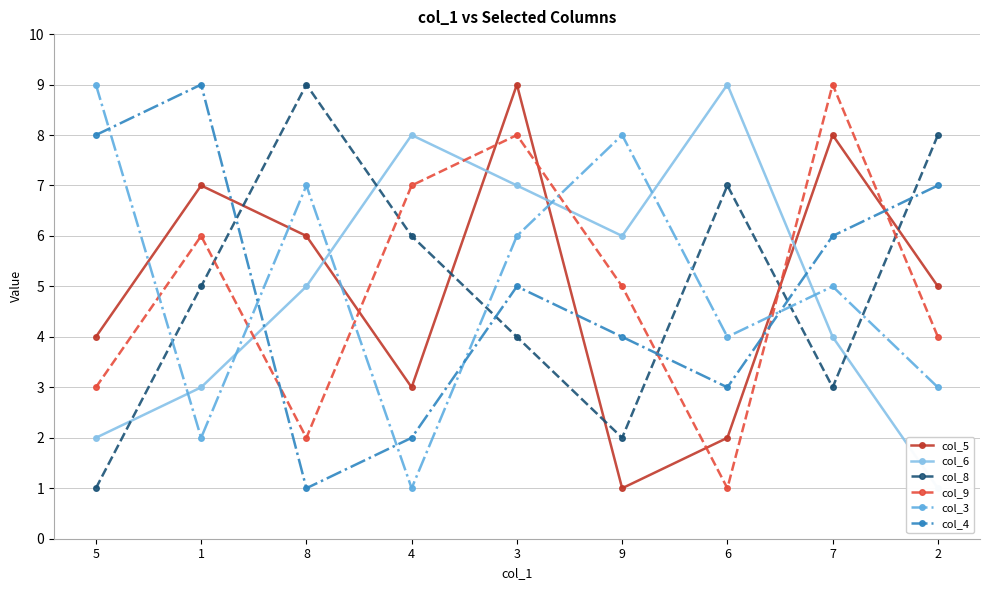

Which series ends up on top after the final intersection of col_4 and col_6?

col_4